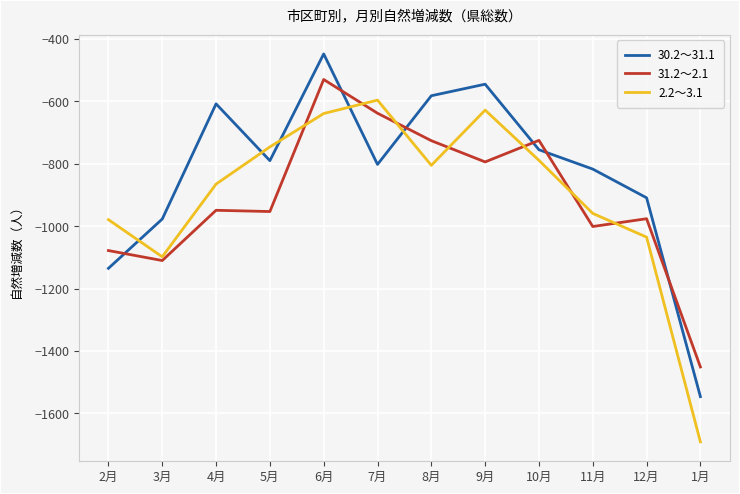

What is the total value across all series at 9月?

-1967